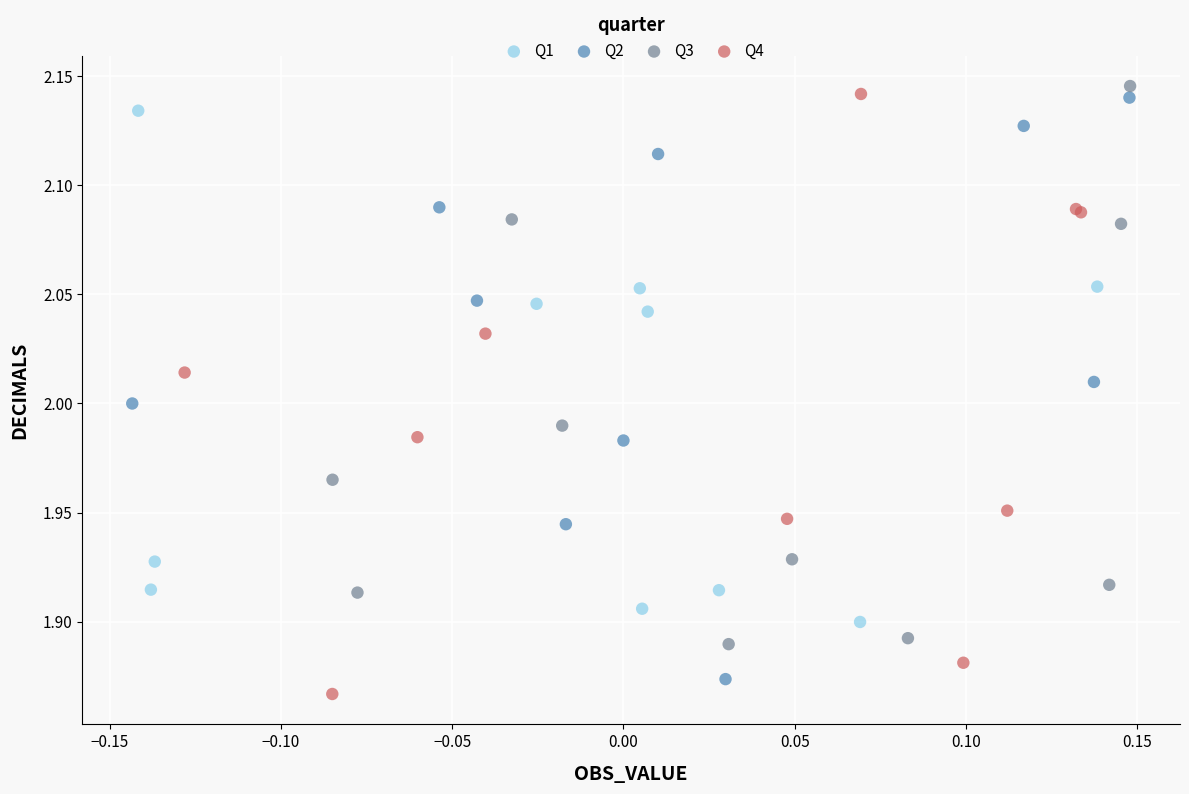

What are all the series names shown in the legend?

Q1, Q2, Q3, Q4